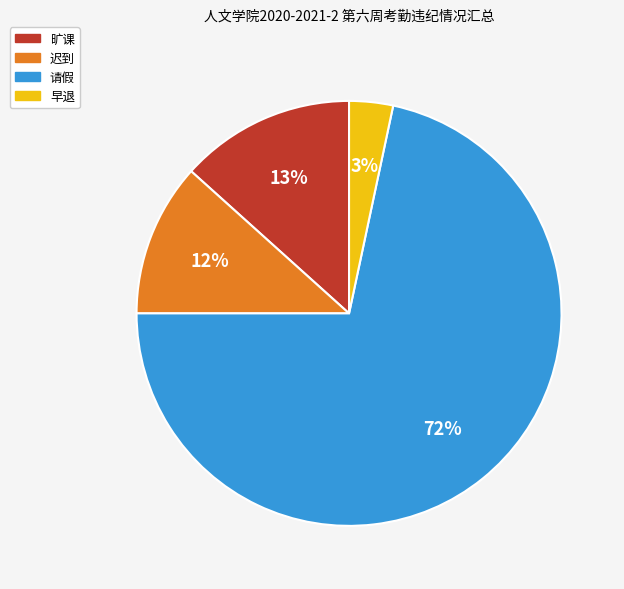

To the nearest percent, what is the combined percentage of 早退 and 迟到?

15%